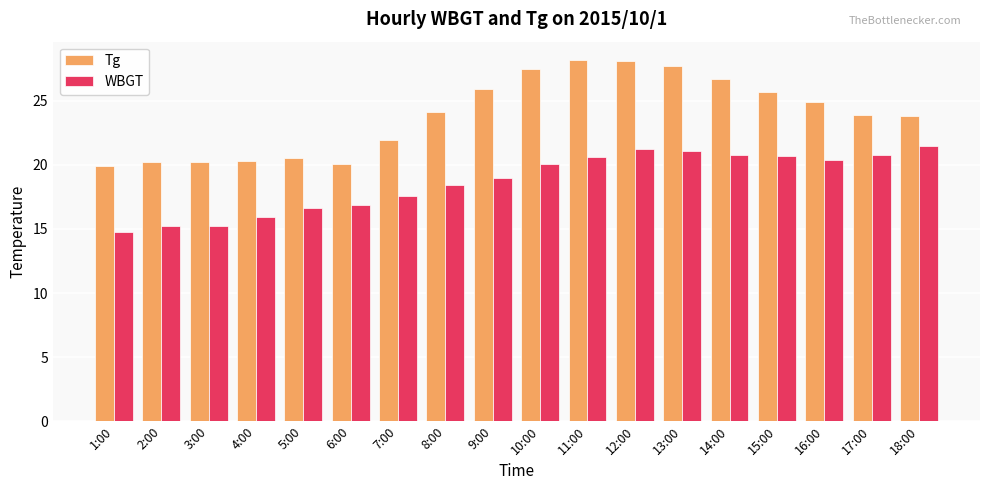

At 14:00, list the series in order from smallest to largest.

WBGT, Tg